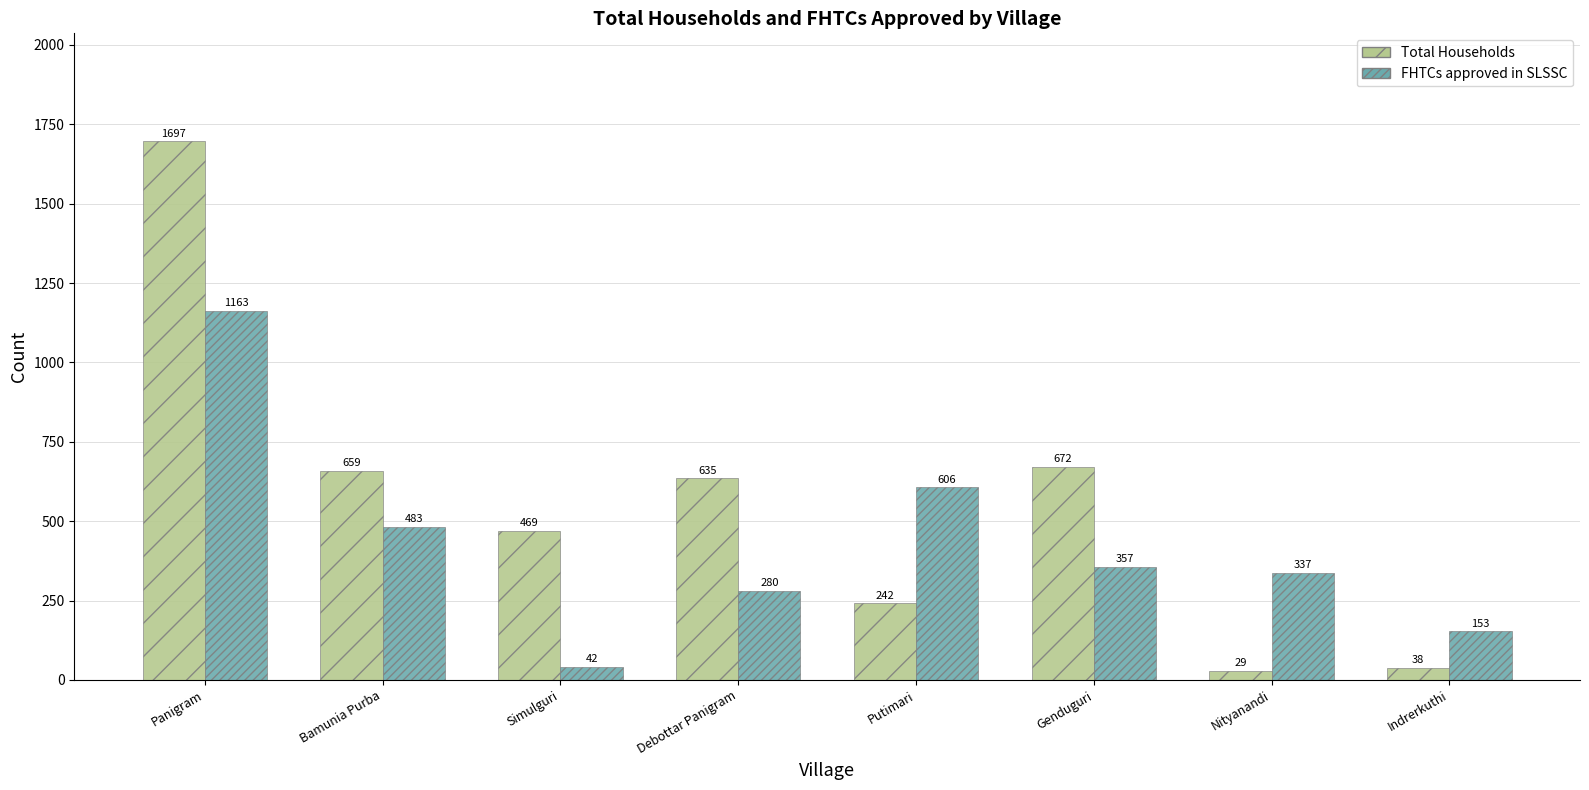

What is the sum of the Total Households values at Simulguri and Nityanandi?

498